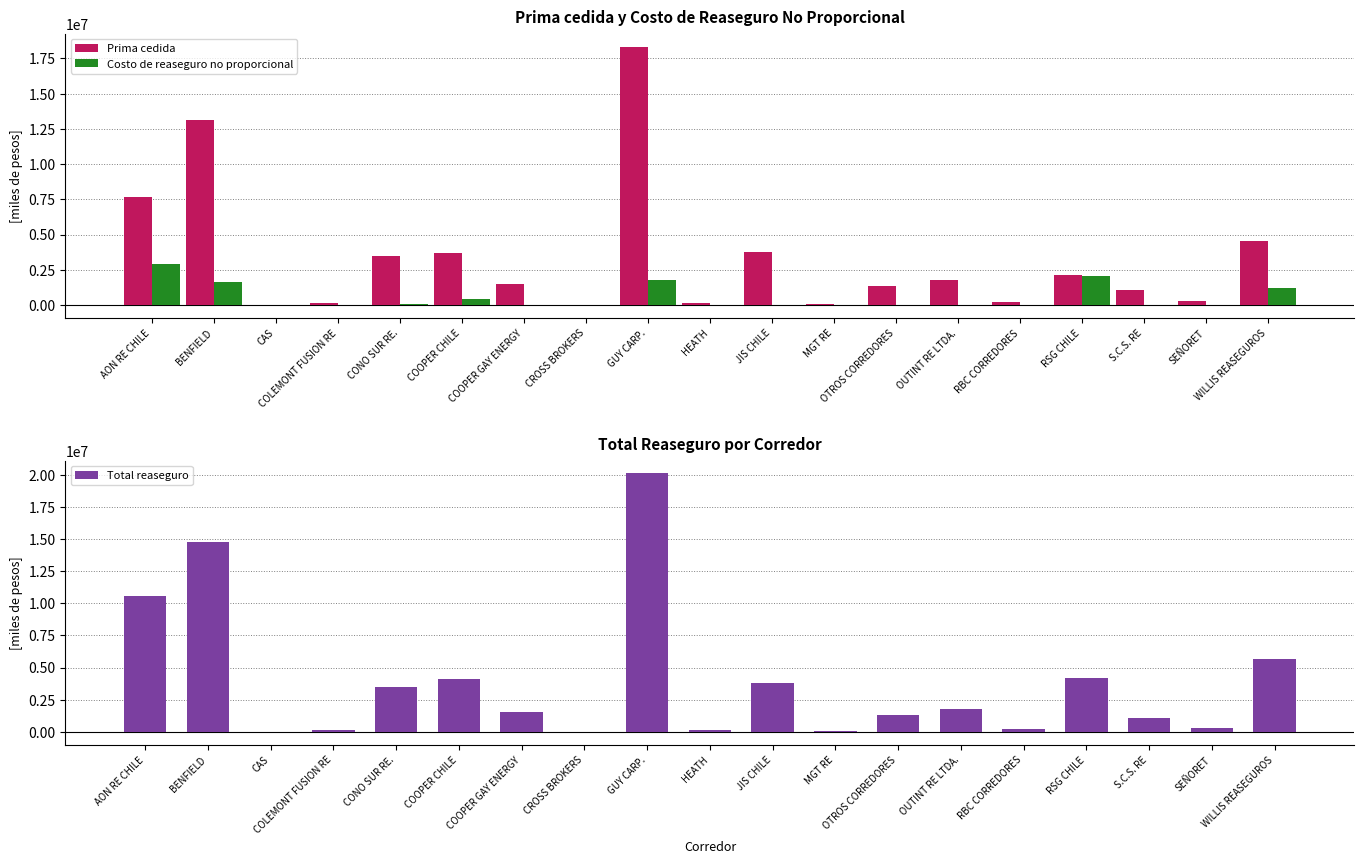

At which category does the chart reach its minimum across all series?

CAS